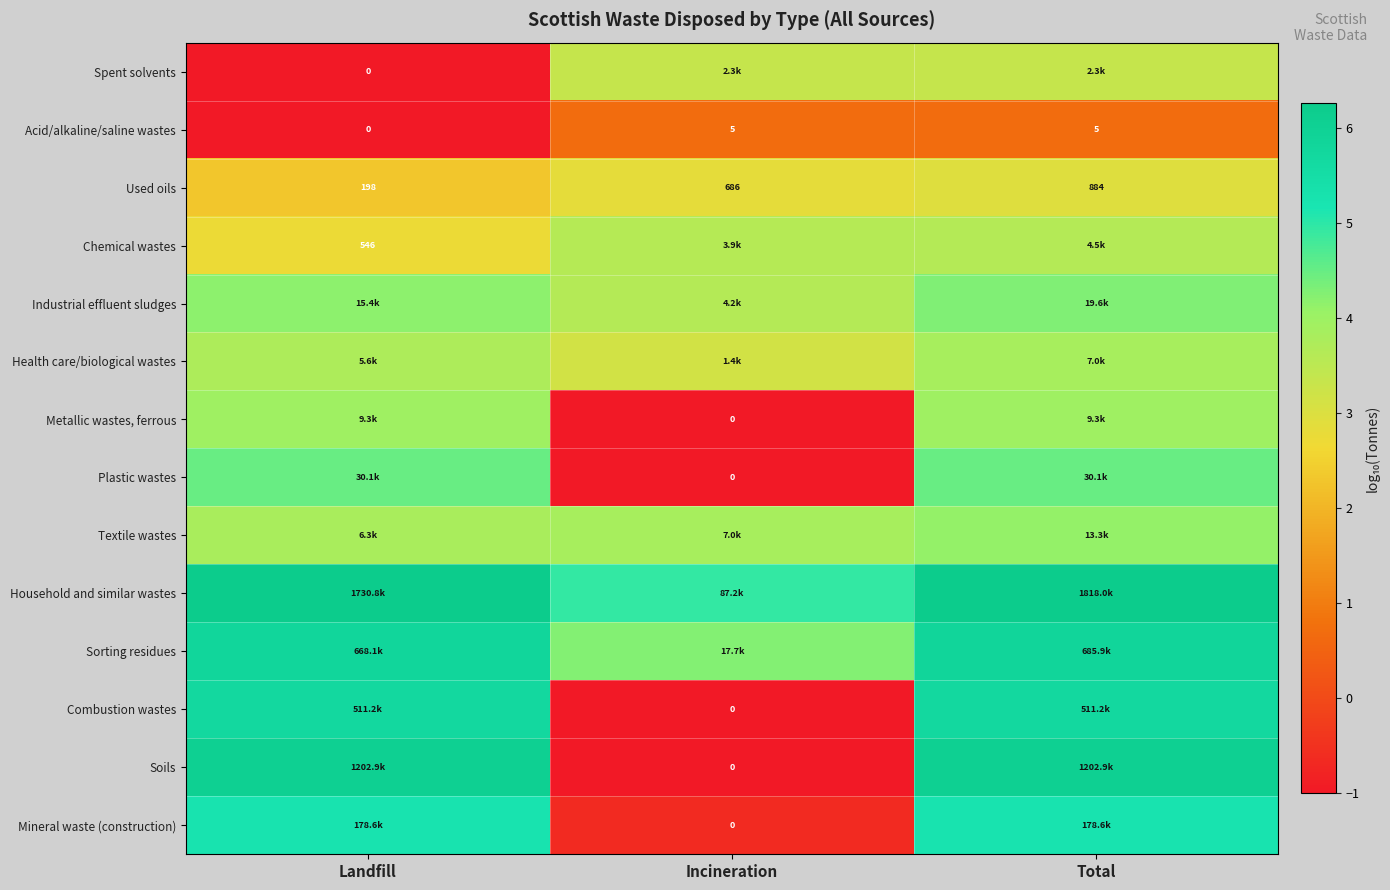

Which category has the highest value in the Used oils series?

Total